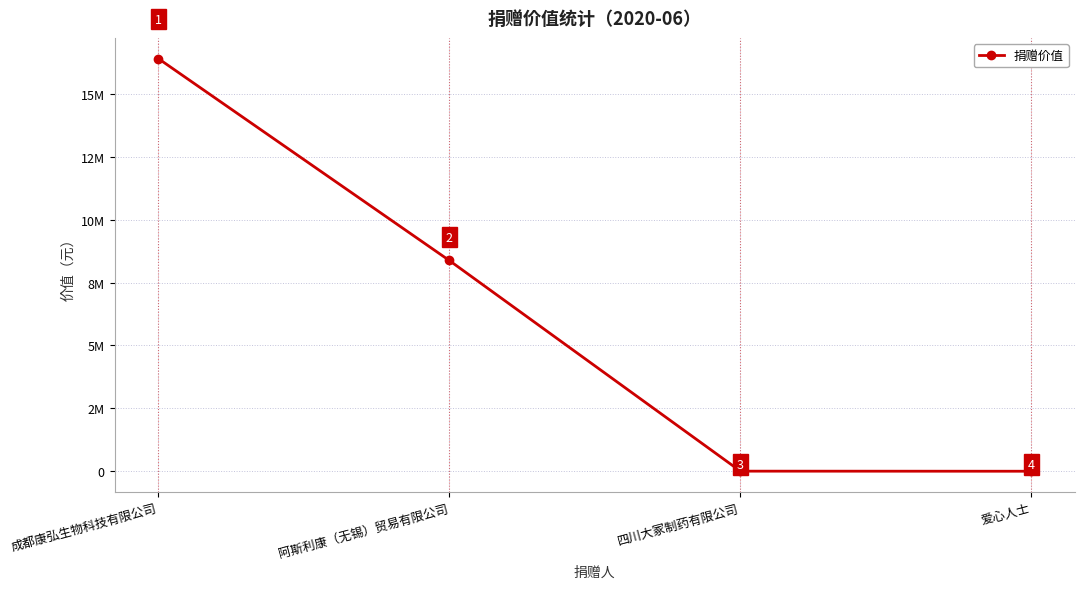

List the labels in order of value, largest first.

成都康弘生物科技有限公司, 阿斯利康（无锡）贸易有限公司, 四川大冢制药有限公司, 爱心人士